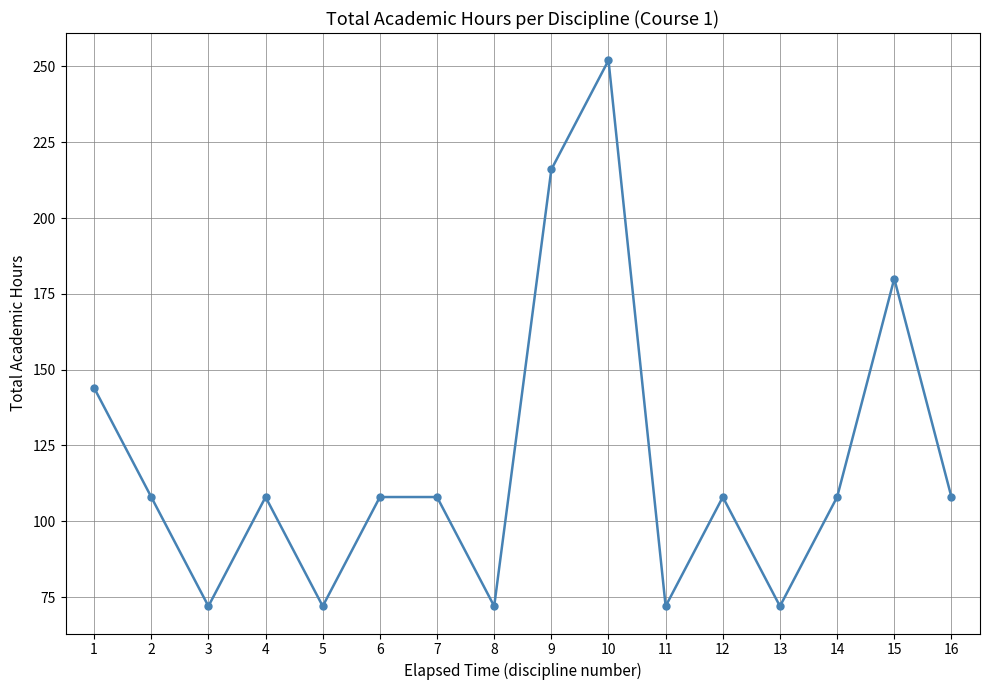

What is the greatest value displayed?

252